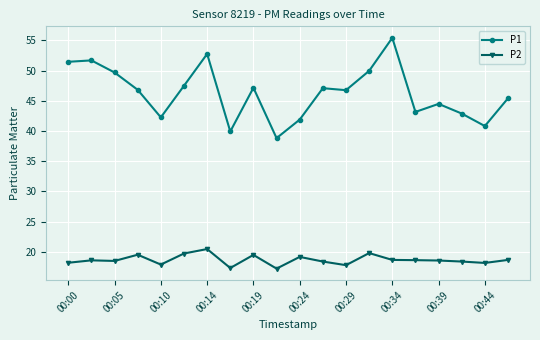

How many lines are shown in the chart?

2